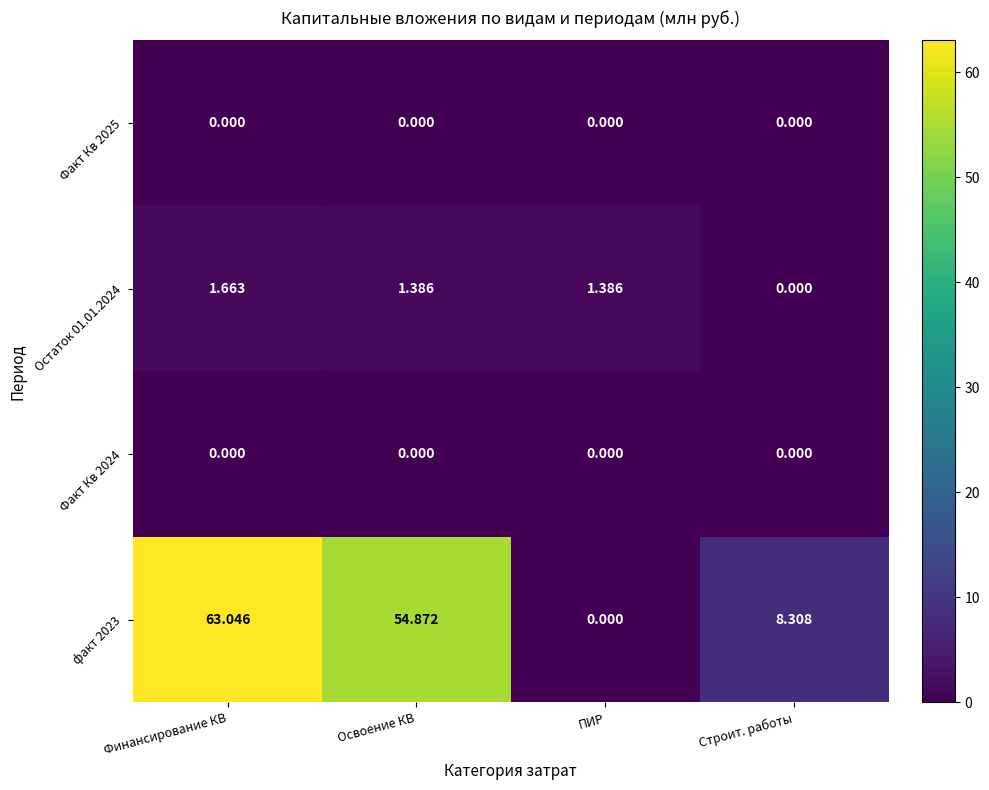

Count the number of categories in the chart.

4